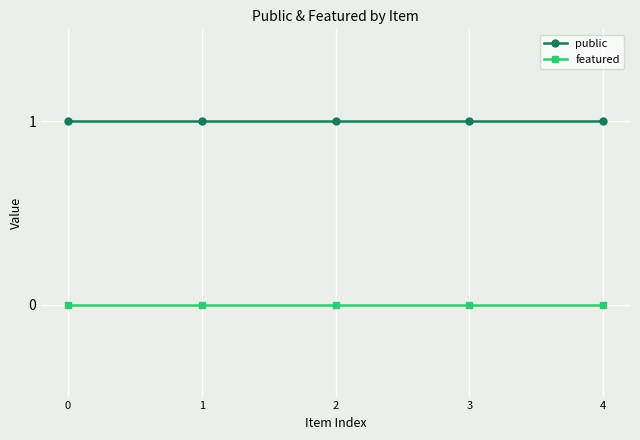

What are all the series names shown in the legend?

public, featured